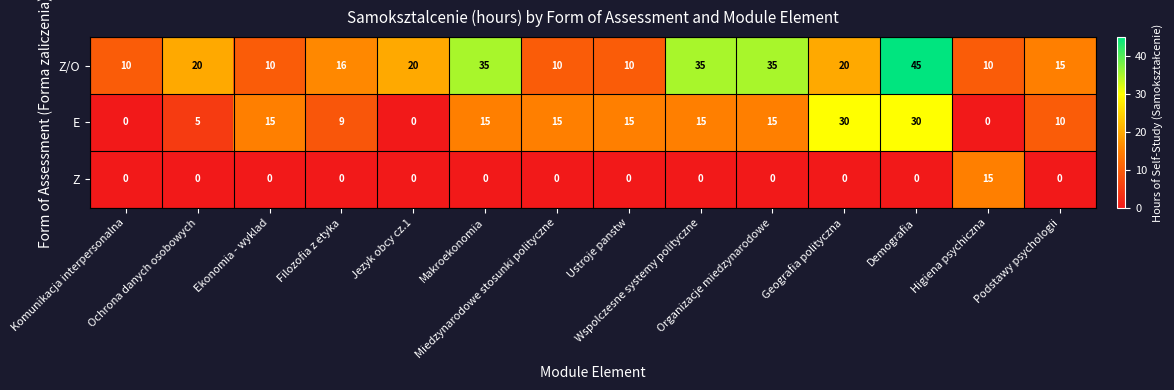

What is the maximum value shown in the chart?

45